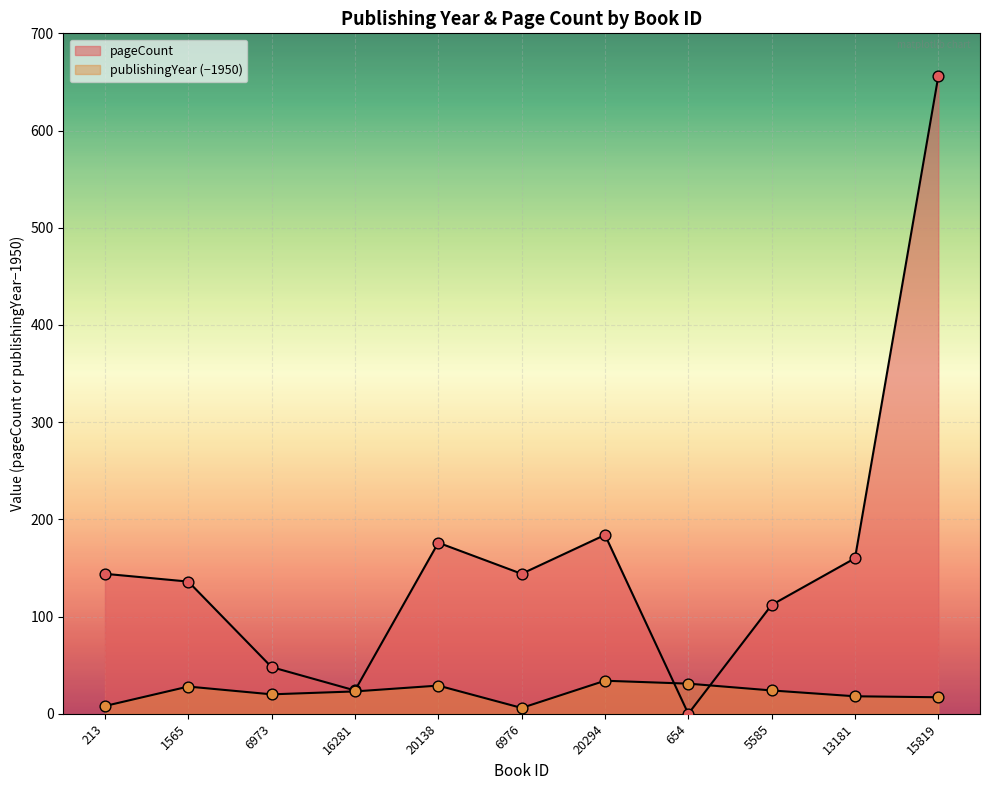

What are all the series names shown in the legend?

publishingYear, pageCount